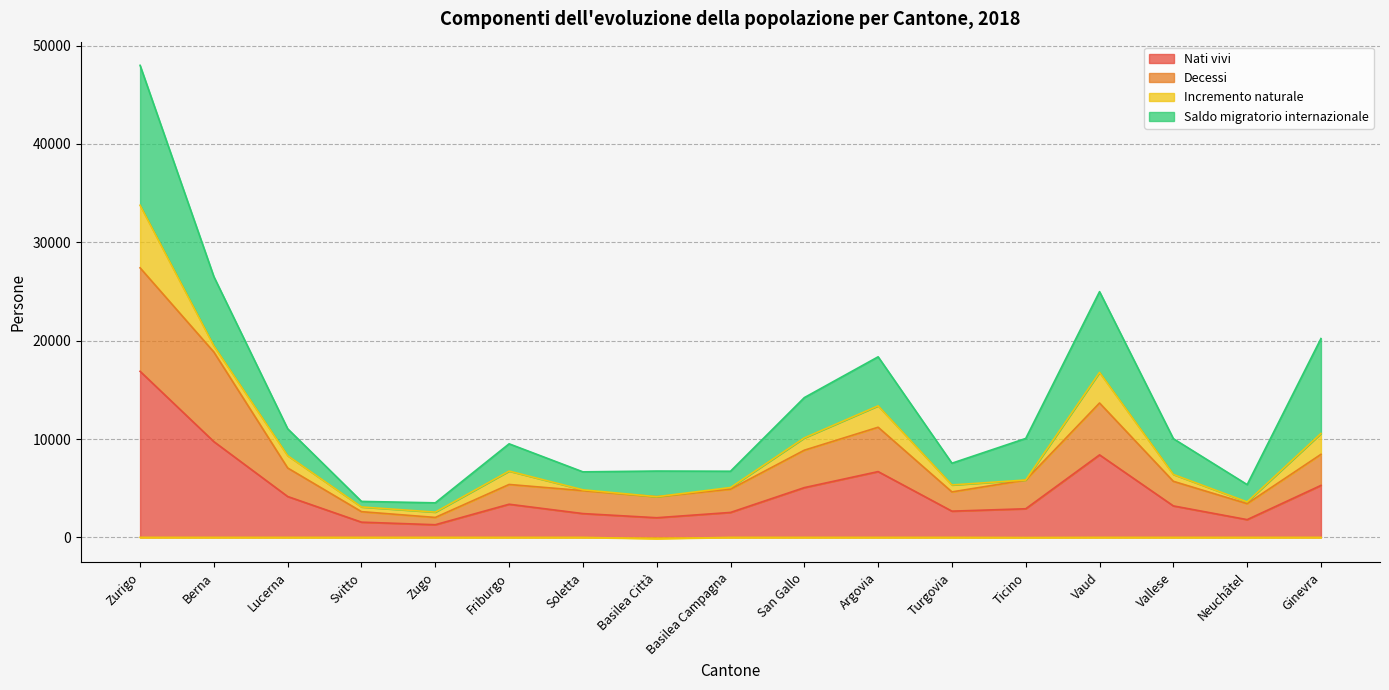

At which label does Nati vivi reach its peak?

Zurigo